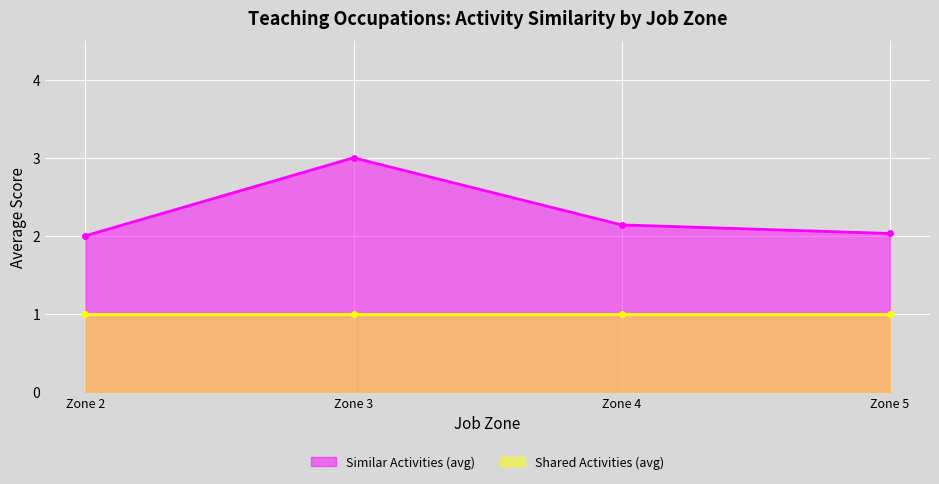

What is the value of the 2nd point from the left?

3.0